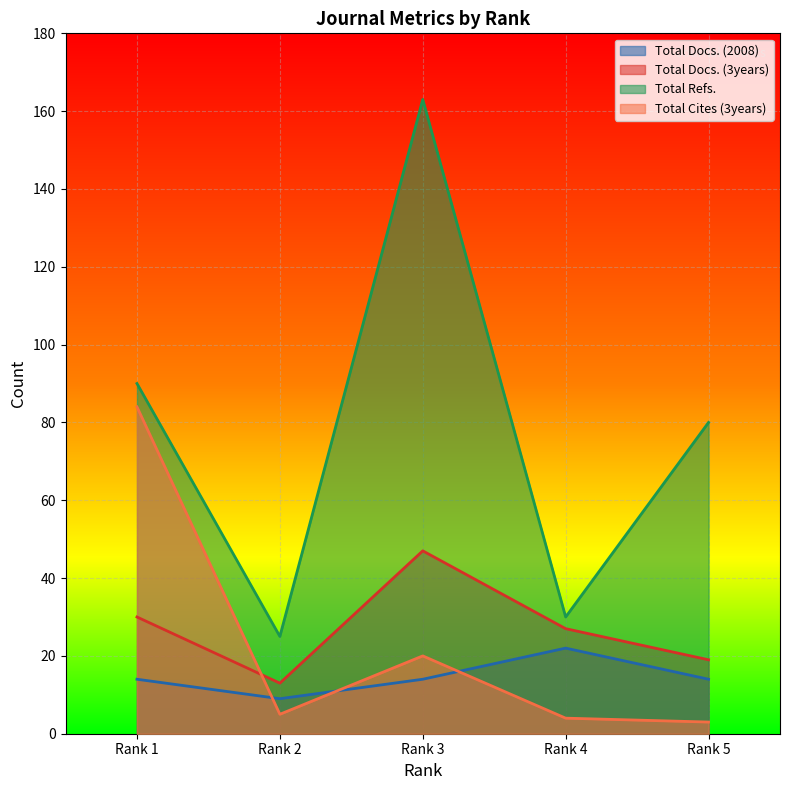

How many lines are shown in the chart?

4